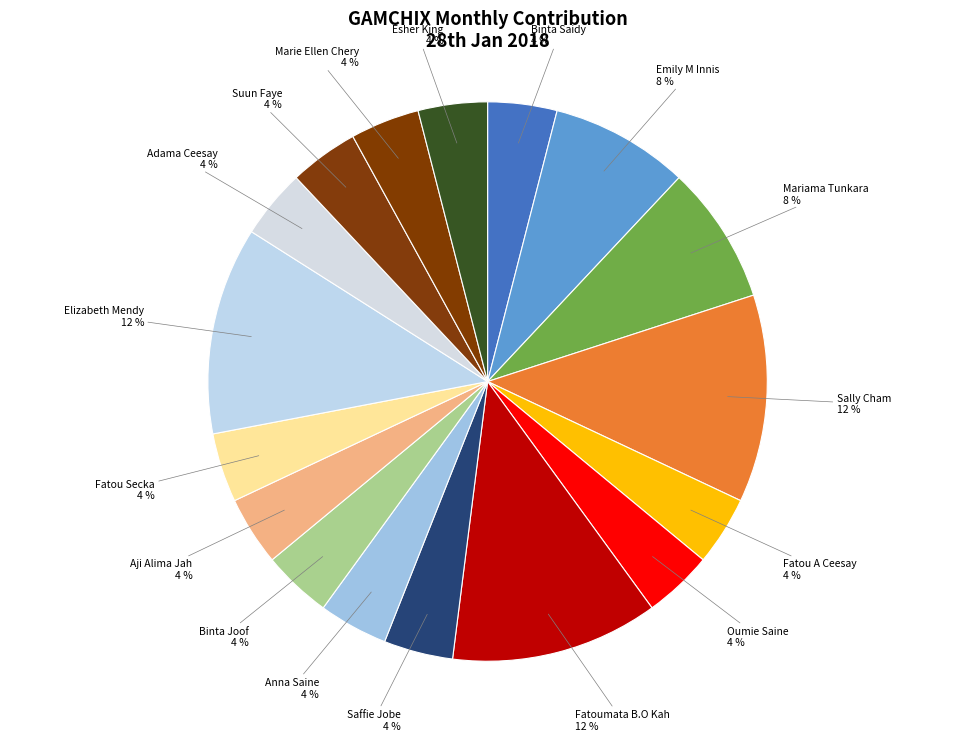

Is the sum of Saffie Jobe and Mariama Tunkara greater than half?

No